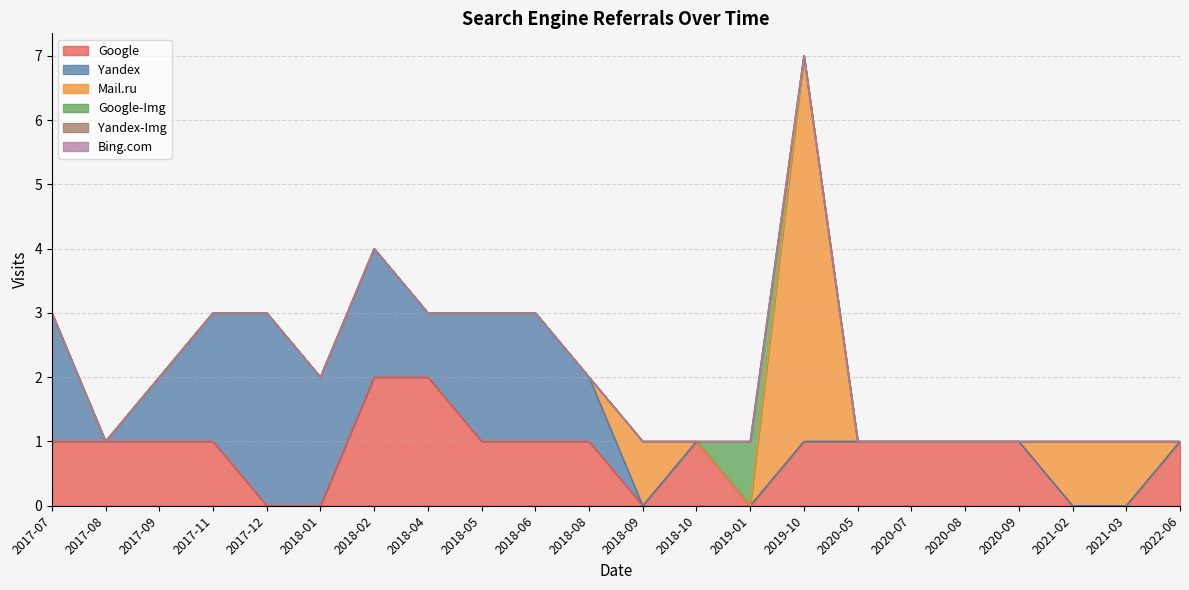

True or false: Bing.com and Google-Img cross at least once.

False